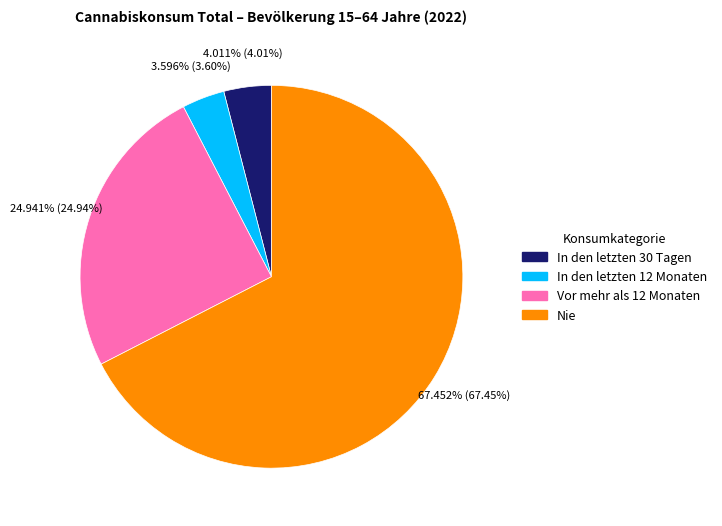

Do Nie and Vor mehr als 12 Monaten together represent more than half of the pie?

Yes